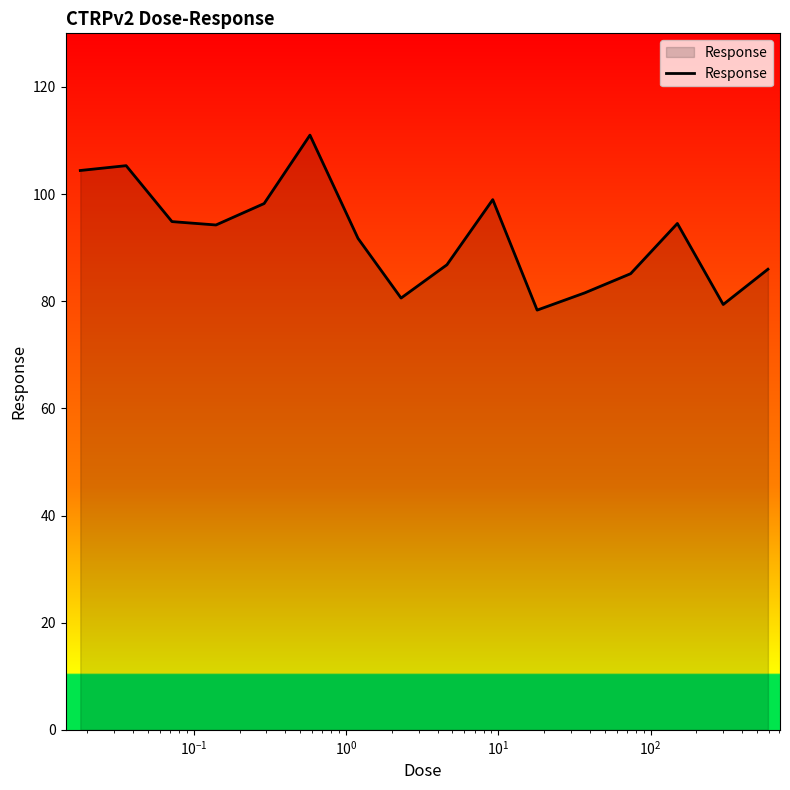

How many lines are shown in the chart?

1